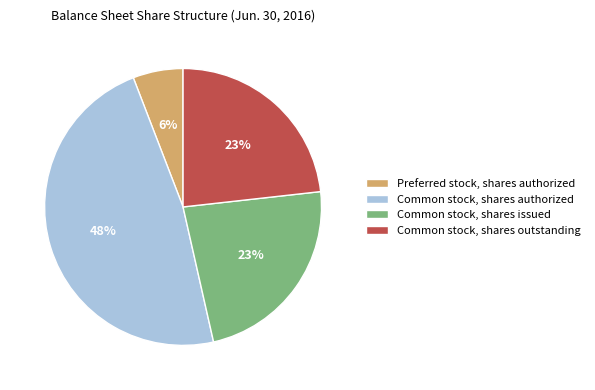

Is there a majority slice in this chart?

No